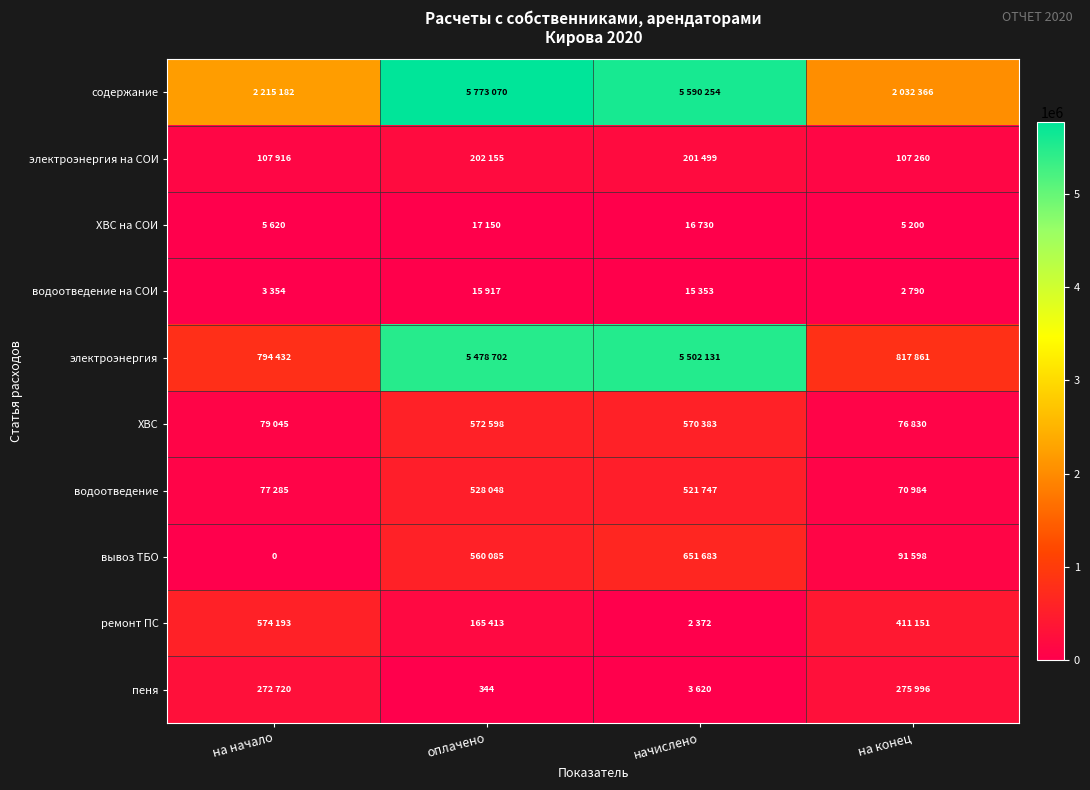

Is it true that водоотведение на СОИ equals 9127 at начислено?

False